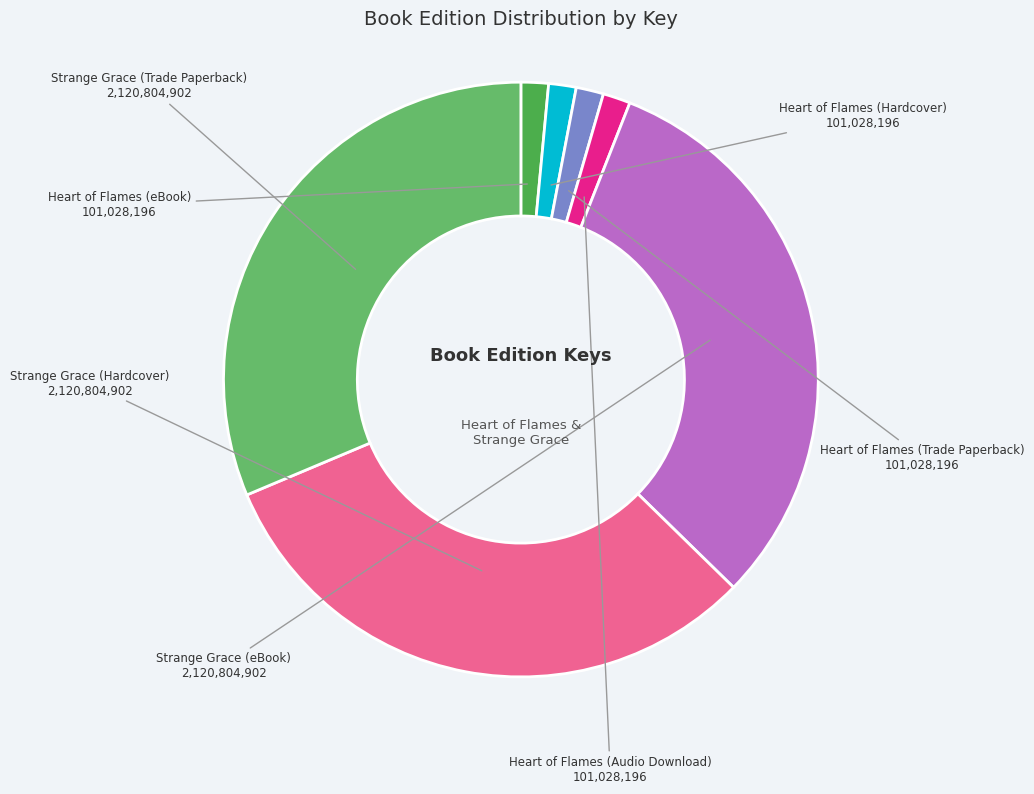

Is the sum of Strange Grace (Trade Paperback) and Strange Grace (Hardcover) greater than half?

Yes